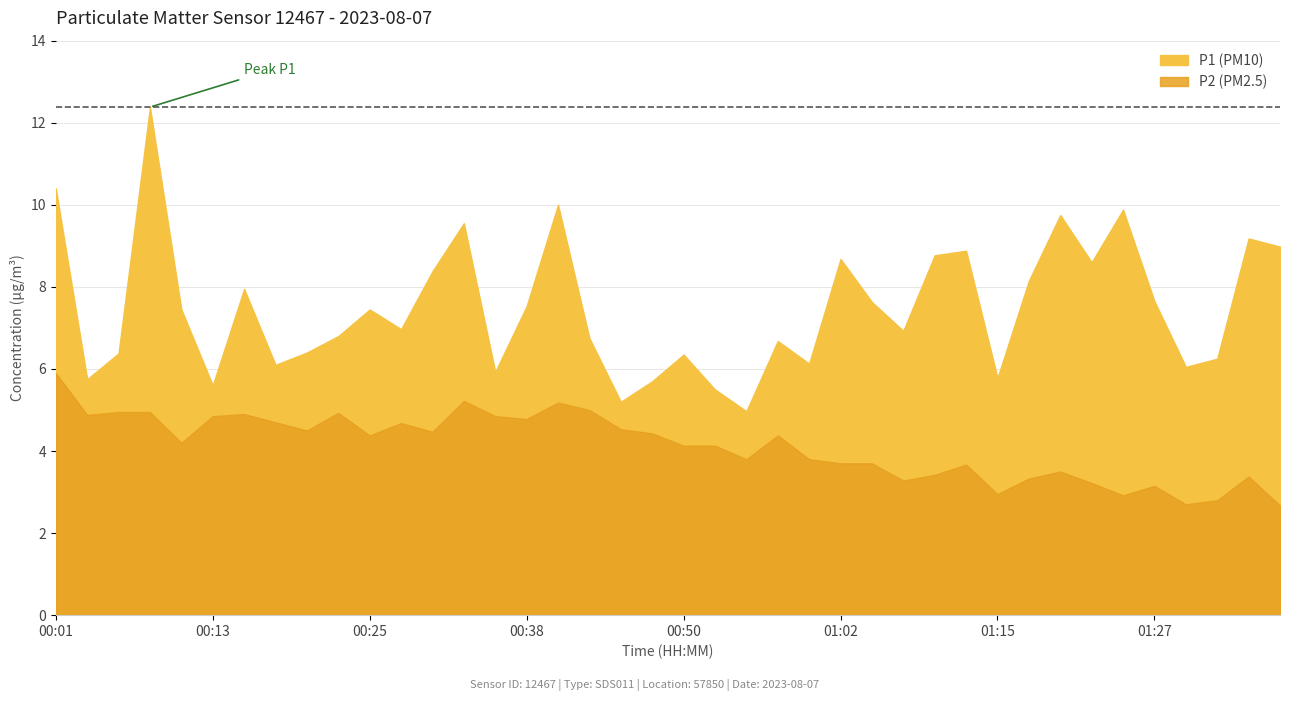

Between 00:30 and 01:17, which series saw the biggest shift?

P2